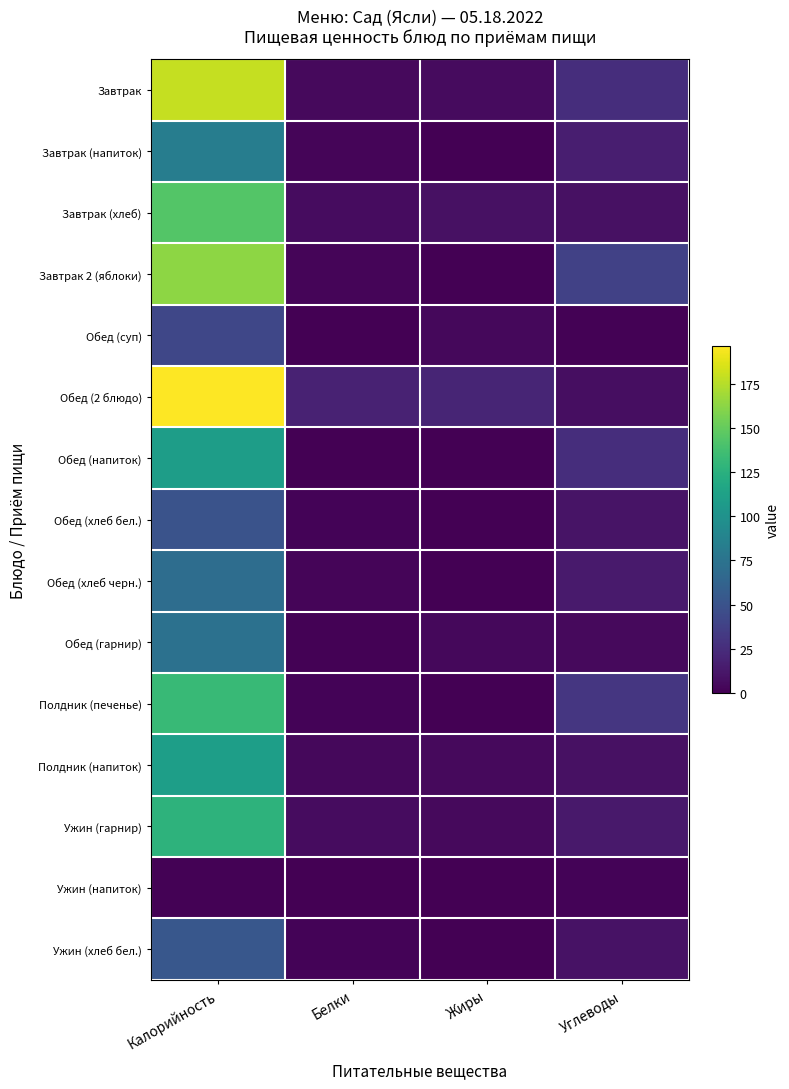

Reading left to right, transcribe all the data shown in this chart.

Завтрак: Калорийность=179.2	Белки=5.2	Жиры=5.9	Углеводы=25.8
Завтрак (напиток): Калорийность=83.2	Белки=2.5	Жиры=0.0	Углеводы=16.3
Завтрак (хлеб): Калорийность=144.0	Белки=6.4	Жиры=9.1	Углеводы=8.9
Завтрак 2 (яблоки): Калорийность=163.0	Белки=2.7	Жиры=0.2	Углеводы=38.3
Обед (суп): Калорийность=42.0	Белки=0.2	Жиры=4.0	Углеводы=1.2
Обед (2 блюдо): Калорийность=196.3	Белки=18.6	Жиры=20.1	Углеводы=7.1
Обед (напиток): Калорийность=109.6	Белки=0.7	Жиры=0.0	Углеводы=25.6
Обед (хлеб бел.): Калорийность=50.1	Белки=1.7	Жиры=0.3	Углеводы=10.1
Обед (хлеб черн.): Калорийность=70.4	Белки=2.5	Жиры=0.4	Углеводы=13.9
Обед (гарнир): Калорийность=73.0	Белки=1.1	Жиры=4.3	Углеводы=5.2
Полдник (печенье): Калорийность=132.4	Белки=2.3	Жиры=0.4	Углеводы=30.7
Полдник (напиток): Калорийность=110.3	Белки=4.6	Жиры=5.3	Углеводы=8.6
Ужин (гарнир): Калорийность=126.9	Белки=6.2	Жиры=5.3	Углеводы=13.6
Ужин (напиток): Калорийность=1.0	Белки=0.0	Жиры=0.0	Углеводы=2.1
Ужин (хлеб бел.): Калорийность=53.0	Белки=1.8	Жиры=0.6	Углеводы=9.8